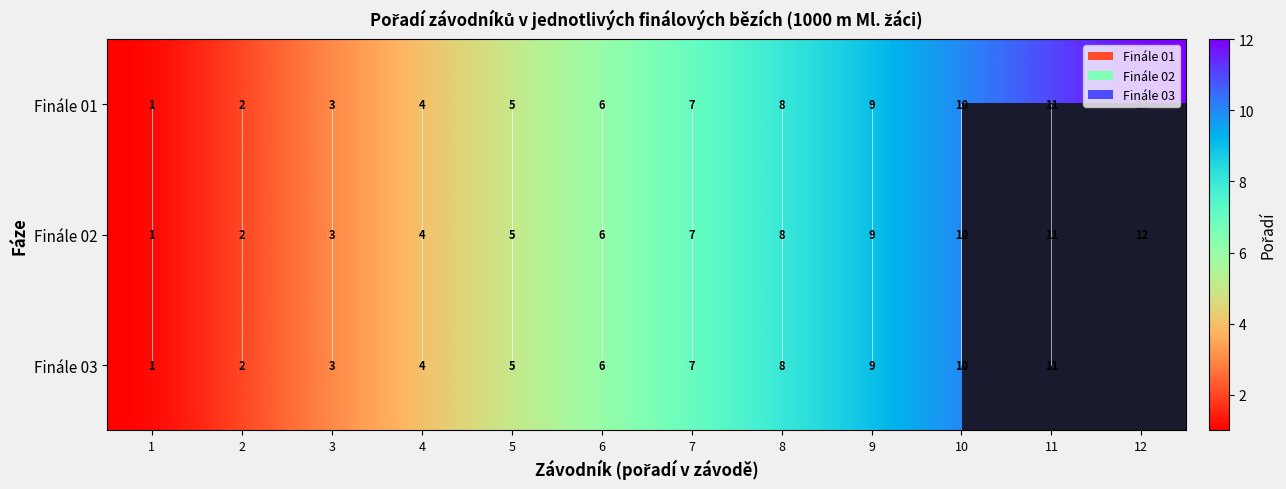

Which category has the lowest value in the Finále 03 series?

1